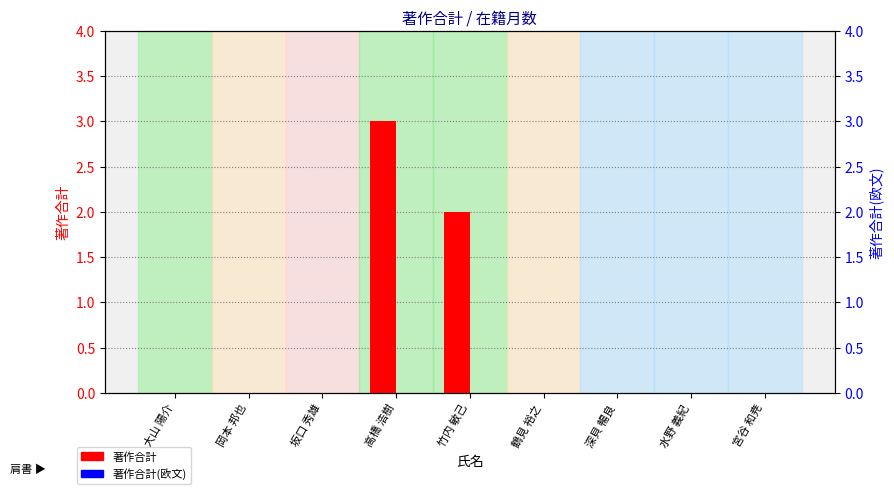

Rank the categories by 著作合計(欧文) value from highest to lowest.

大山 陽介, 岡本 邦也, 坂口 秀雄, 高橋 浩樹, 竹内 敏己, 鶴見 裕之, 深貝 暢良, 水野 義紀, 宮谷 和尭